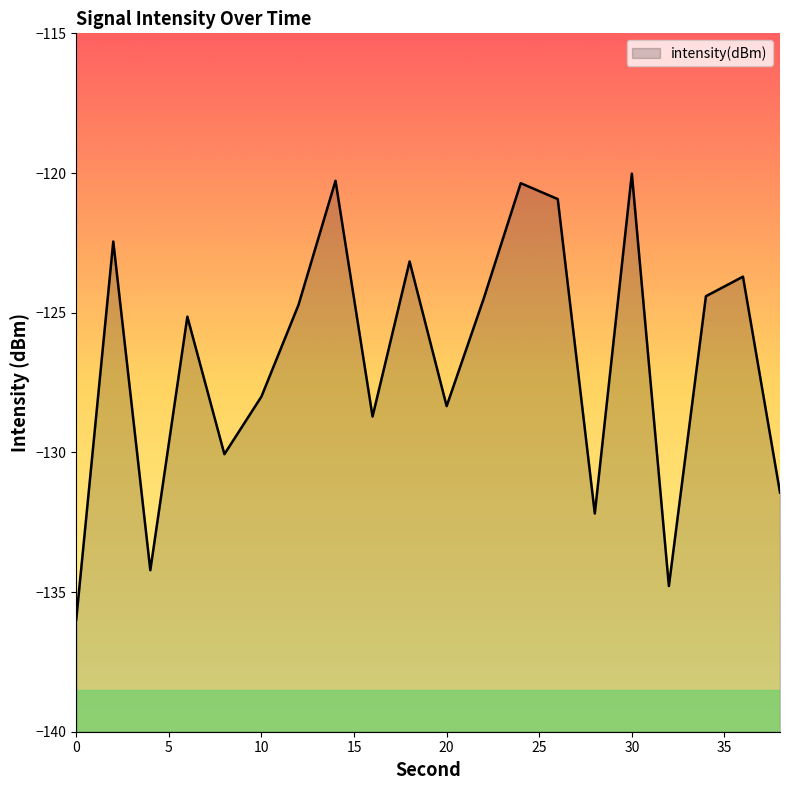

What is the approximate value at 28?

-132.2